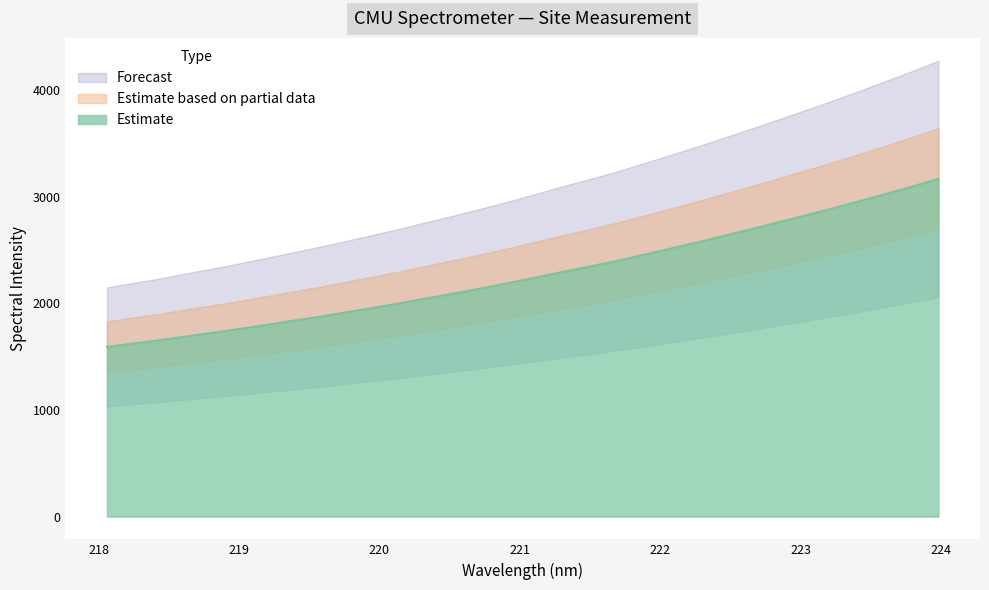

How many lines are shown in the chart?

1